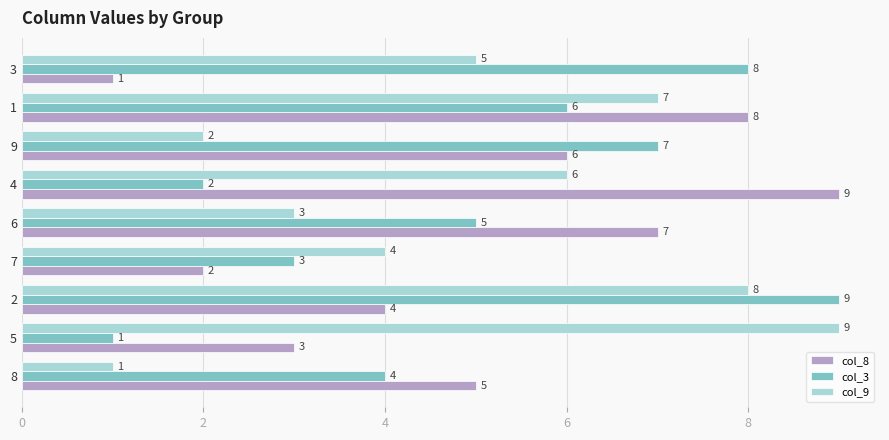

True or false: col_8 has a value of 1 at 2.

False